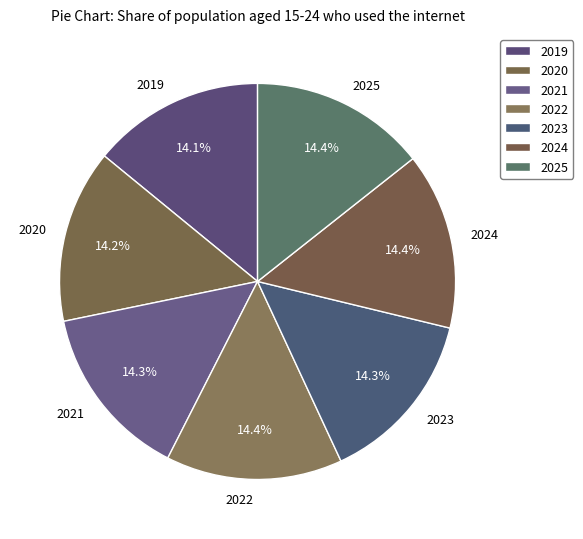

Is it true that 2022 is 26% of the pie?

False